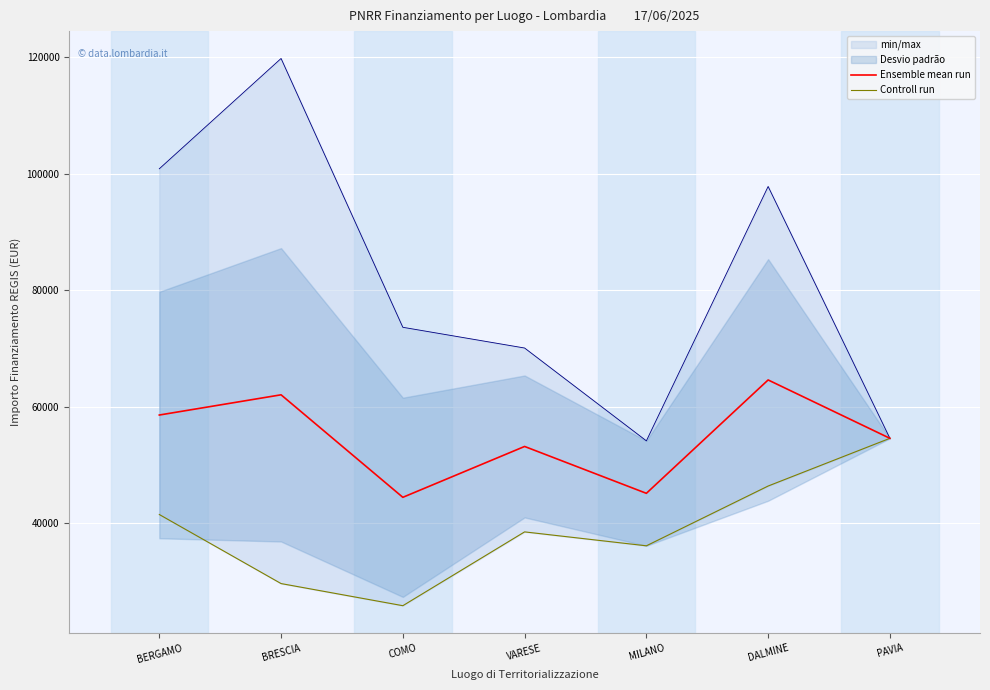

Reading left to right, list all the values displayed in this chart.

Ensemble mean run: BERGAMO=58575.1	BRESCIA=62045.7	COMO=44448.1	VARESE=53178.4	MILANO=45134.3	DALMINE=64596.7	PAVIA=54577.6
Controll run: BERGAMO=41496.0	BRESCIA=29640.7	COMO=25842.4	VARESE=38513.5	MILANO=36123.8	DALMINE=46386.6	PAVIA=54577.6